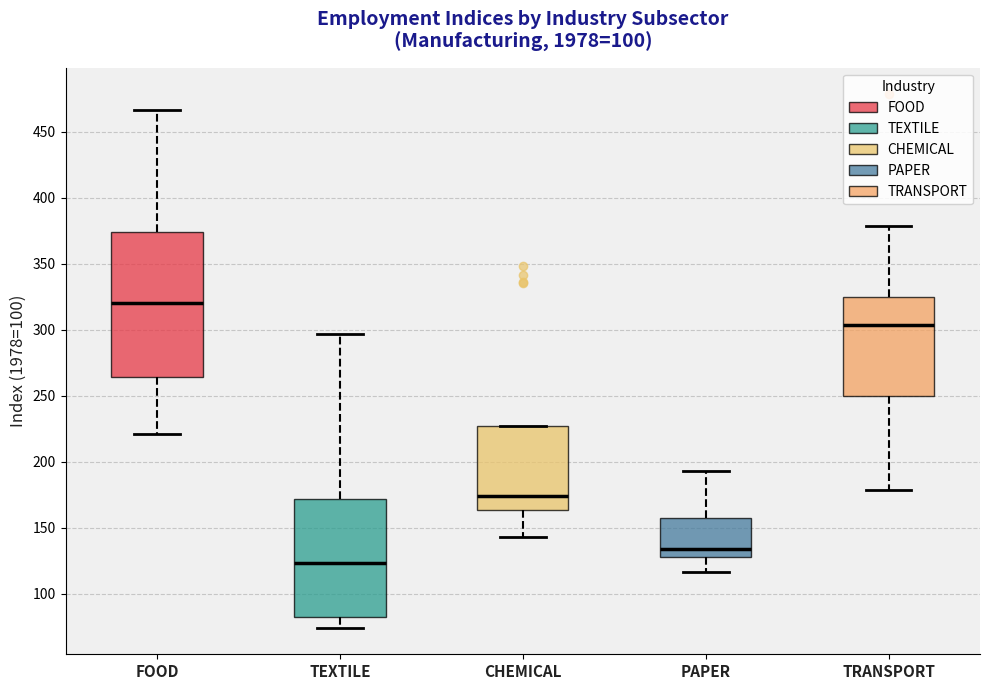

Which box's median line is the highest?

FOOD